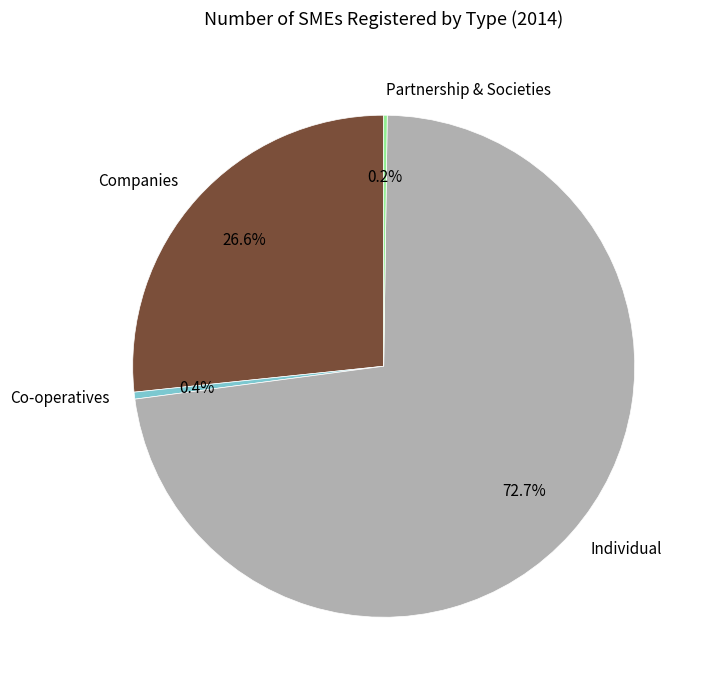

What is the majority slice?

Individual